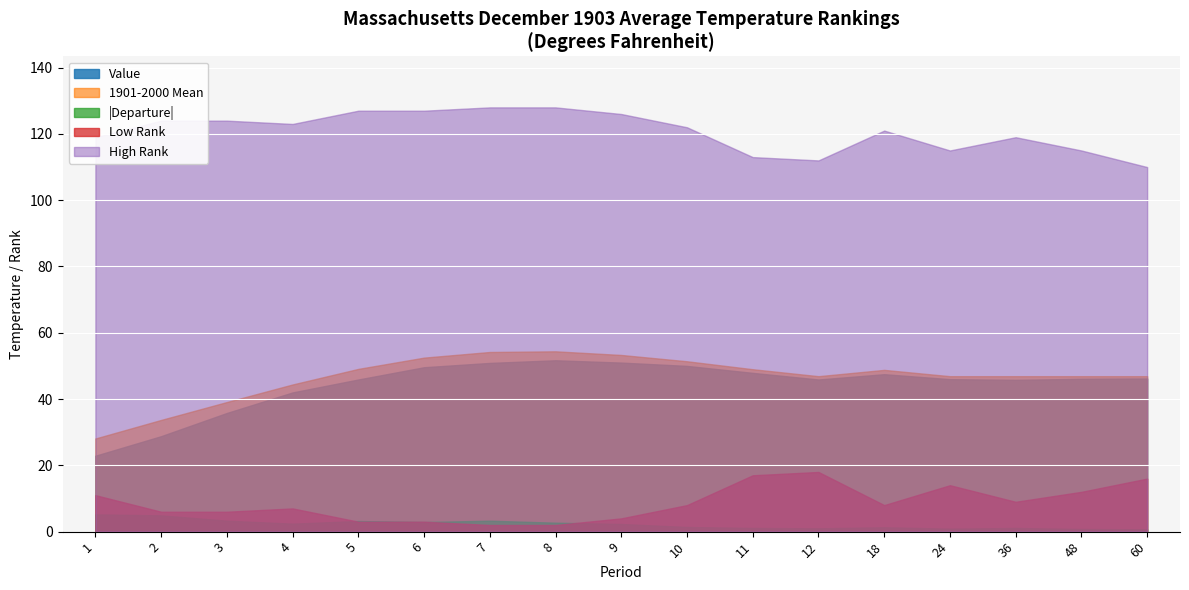

True or false: 1901-2000 Mean and Low Rank intersect in this chart.

False